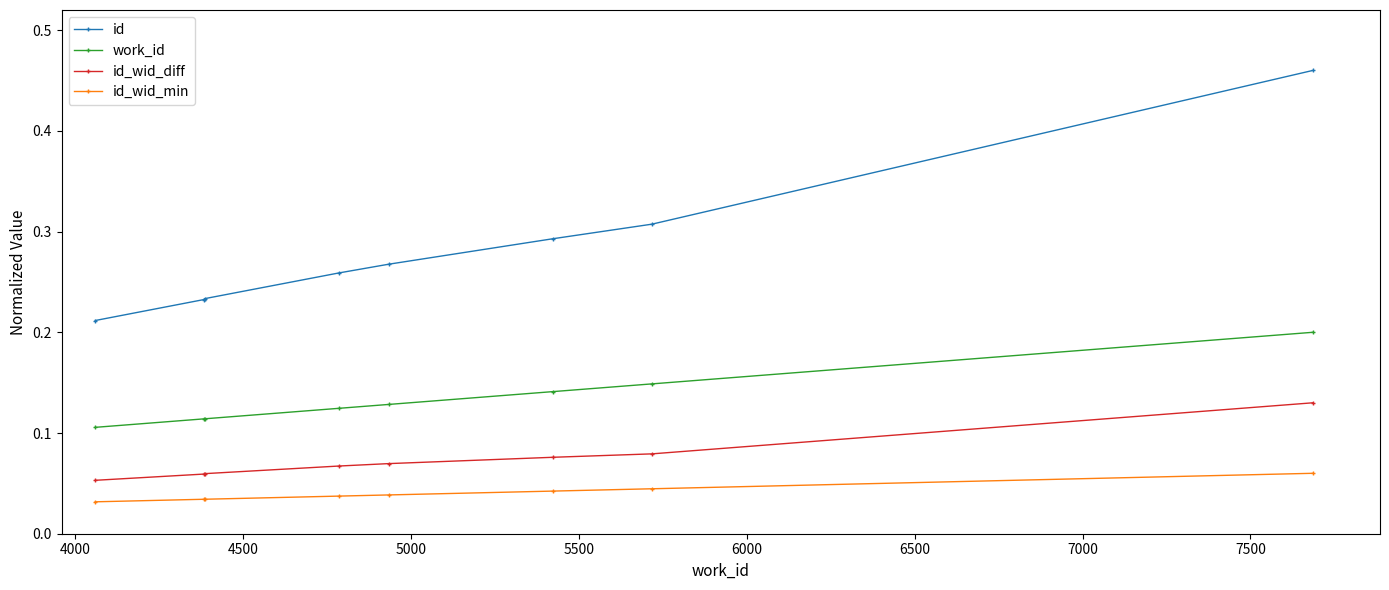

Which series has the largest range (max minus min)?

id